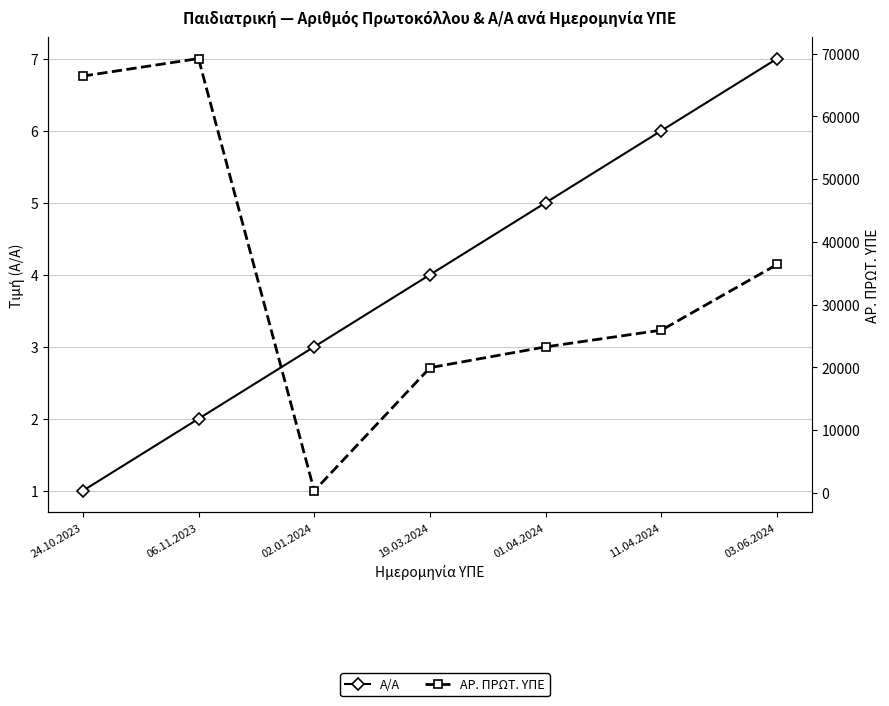

What is the label of the 3rd point from the right?

01.04.2024